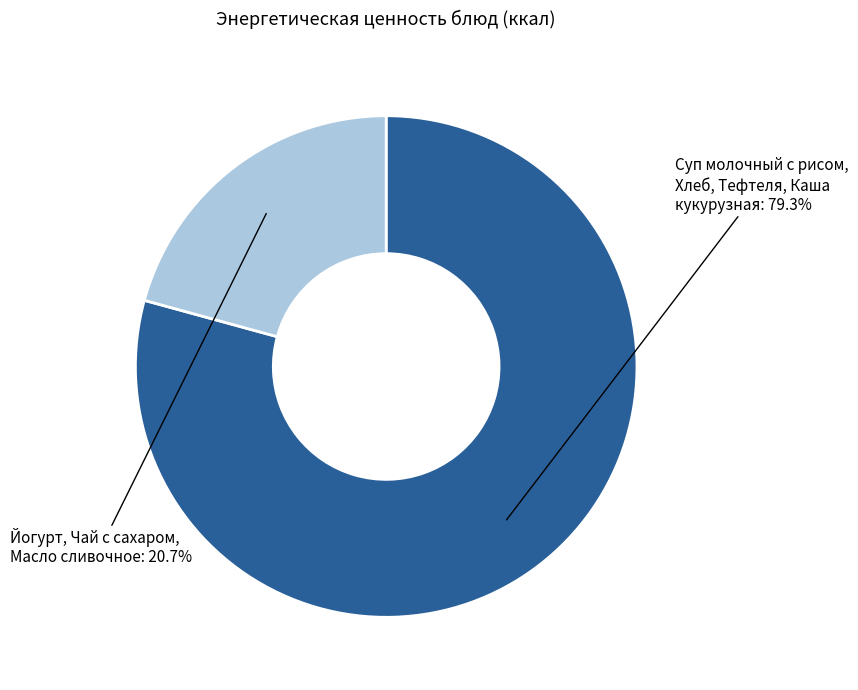

Is there any slice that represents more than half of the pie?

Yes